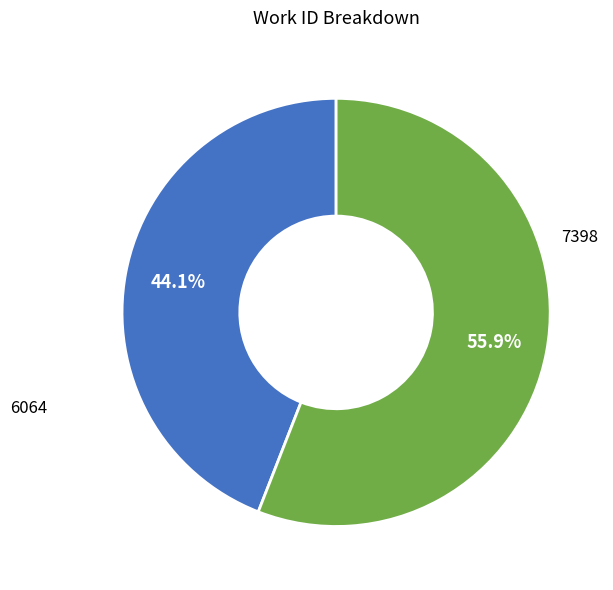

Is there any slice that represents more than half of the pie?

Yes